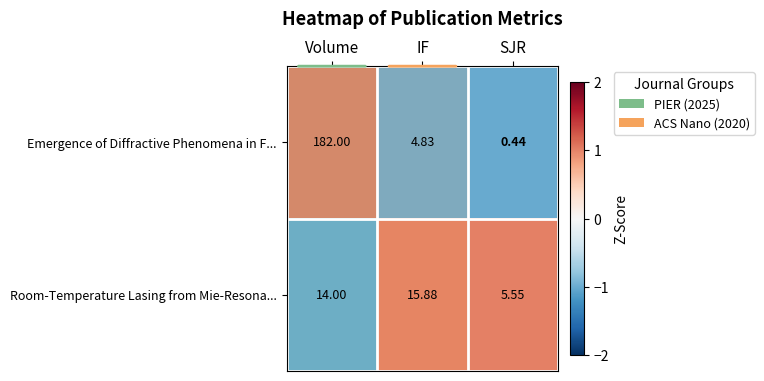

What is the spread (max minus min) of values at Volume?

168.0